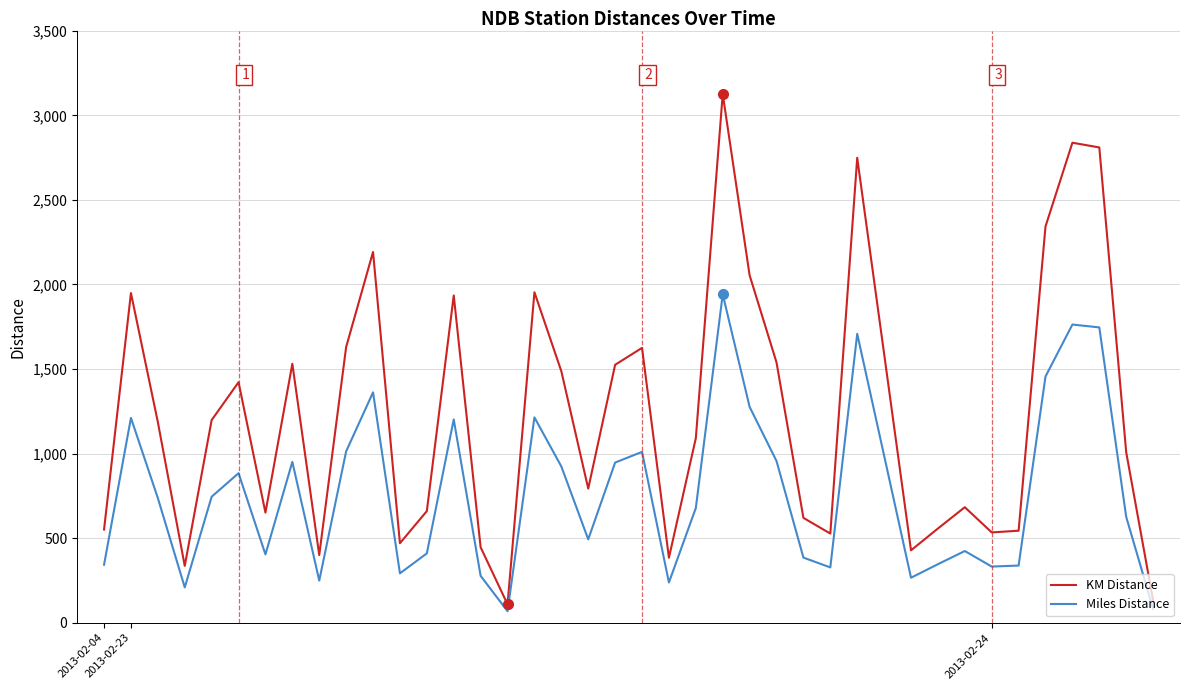

What is the greatest value displayed?

3126